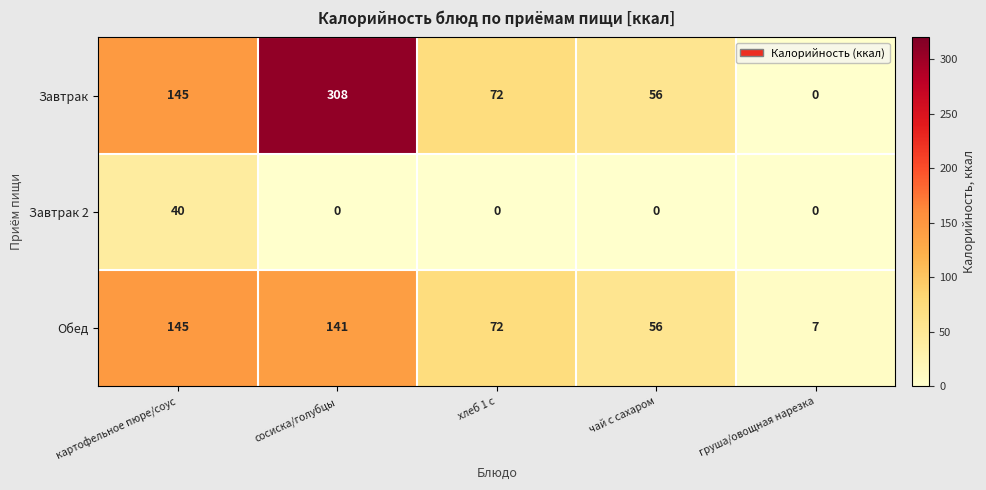

Reading left to right, what are all the values shown in this chart?

Завтрак: картофельное пюре/соус=145	сосиска/голубцы=308	хлеб 1 с=72	чай с сахаром=56	груша/овощная нарезка=0
Завтрак 2: картофельное пюре/соус=40	сосиска/голубцы=0	хлеб 1 с=0	чай с сахаром=0	груша/овощная нарезка=0
Обед: картофельное пюре/соус=145	сосиска/голубцы=141	хлеб 1 с=72	чай с сахаром=56	груша/овощная нарезка=7